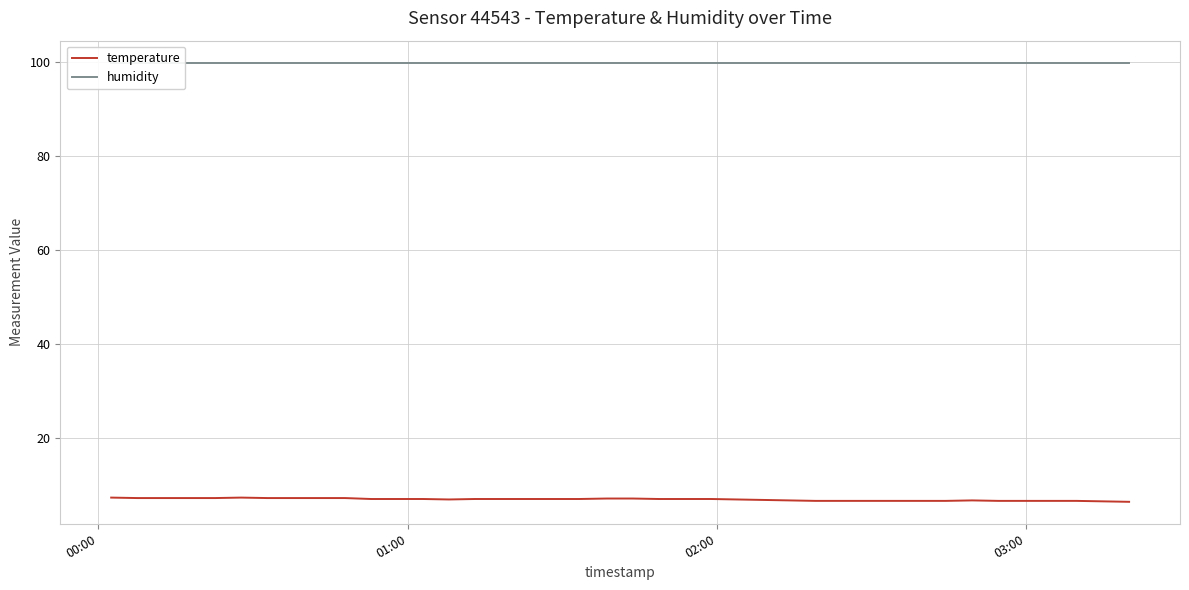

At which label does humidity reach its minimum?

00:00